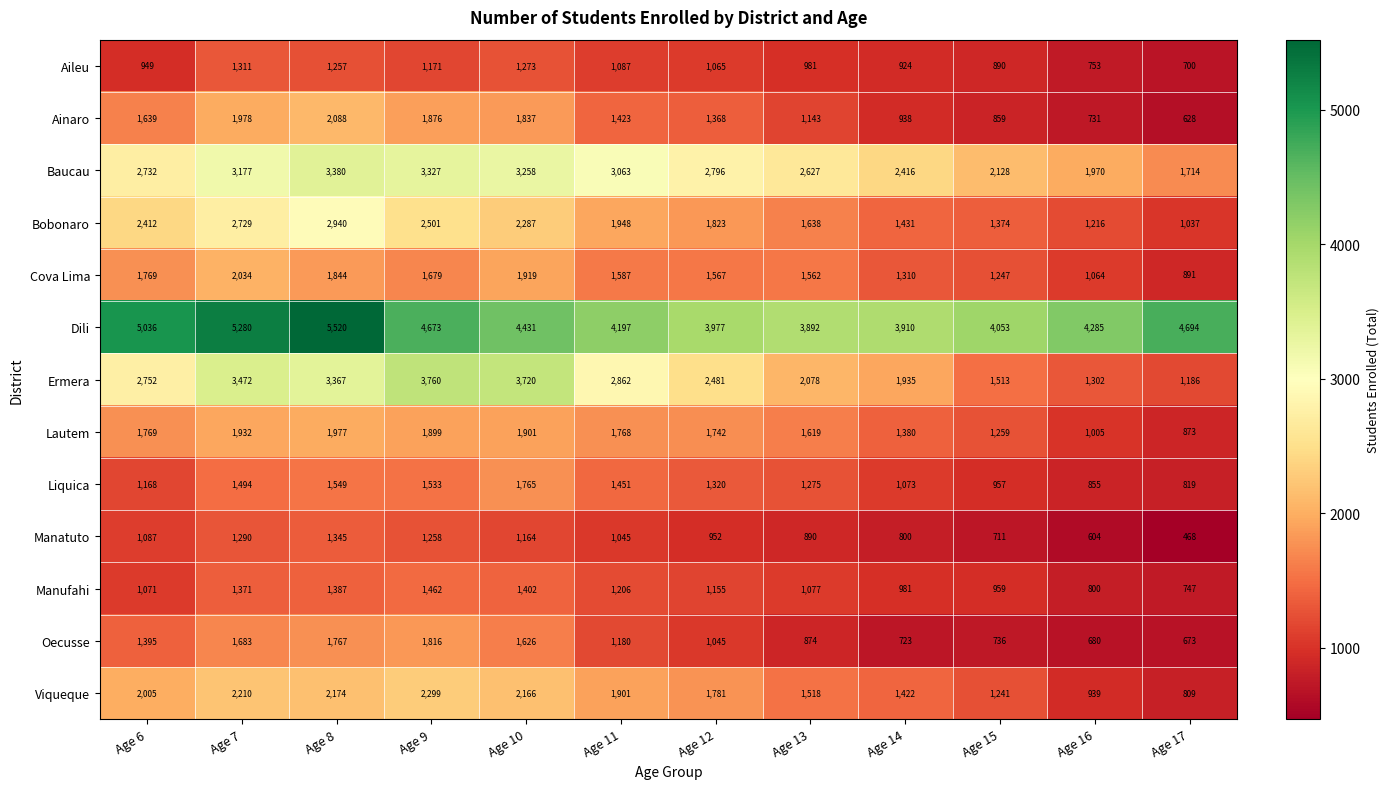

Which label corresponds to the largest value in the chart?

Age 8